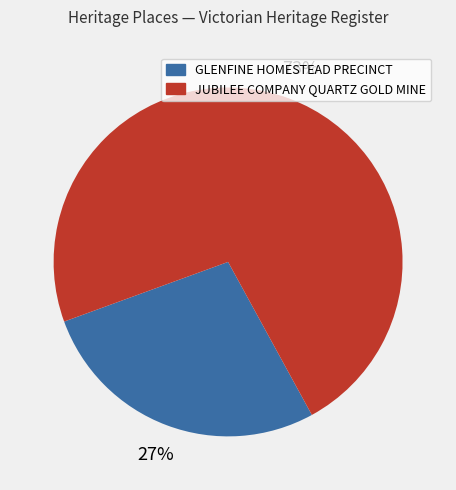

Between GLENFINE HOMESTEAD PRECINCT and JUBILEE COMPANY QUARTZ GOLD MINE, which is larger?

JUBILEE COMPANY QUARTZ GOLD MINE